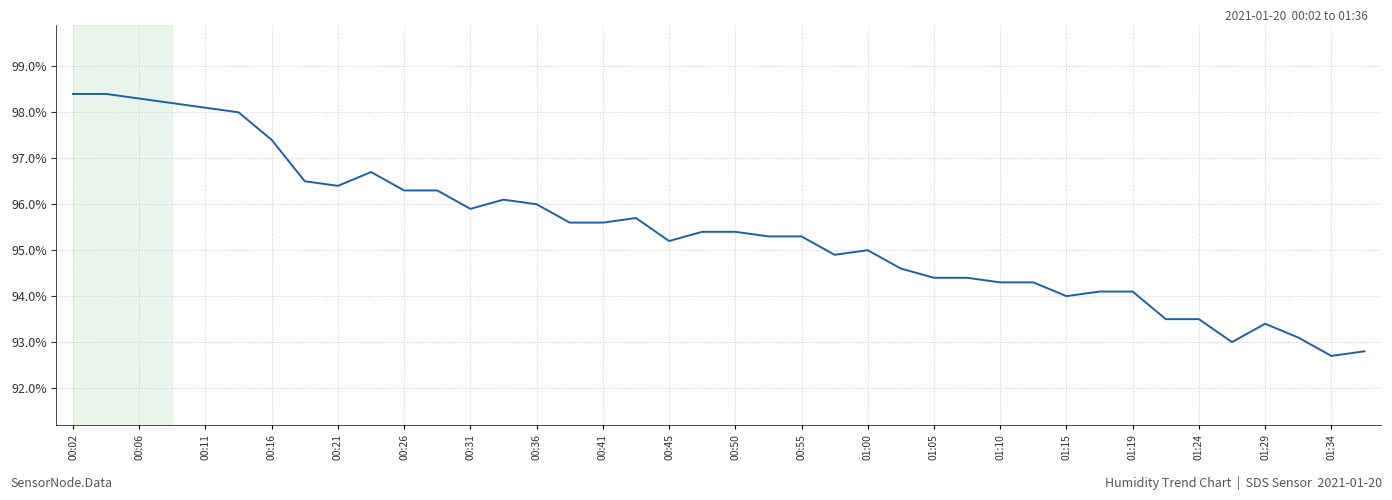

What is the difference between the maximum and minimum values?

5.7